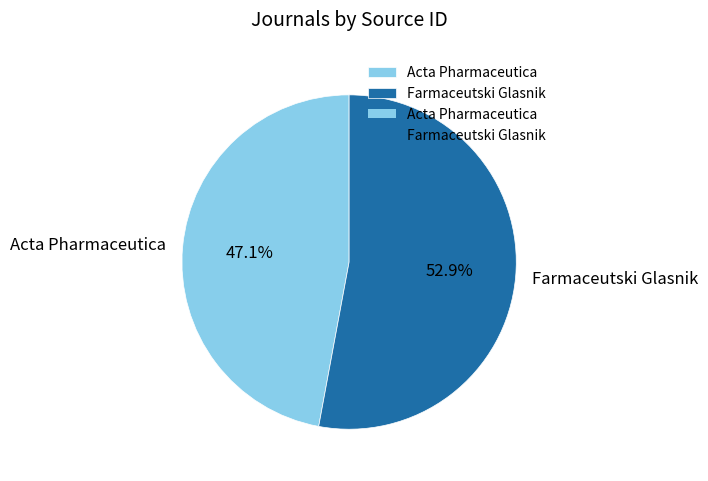

Which has a higher value, Acta Pharmaceutica or Farmaceutski Glasnik?

Farmaceutski Glasnik